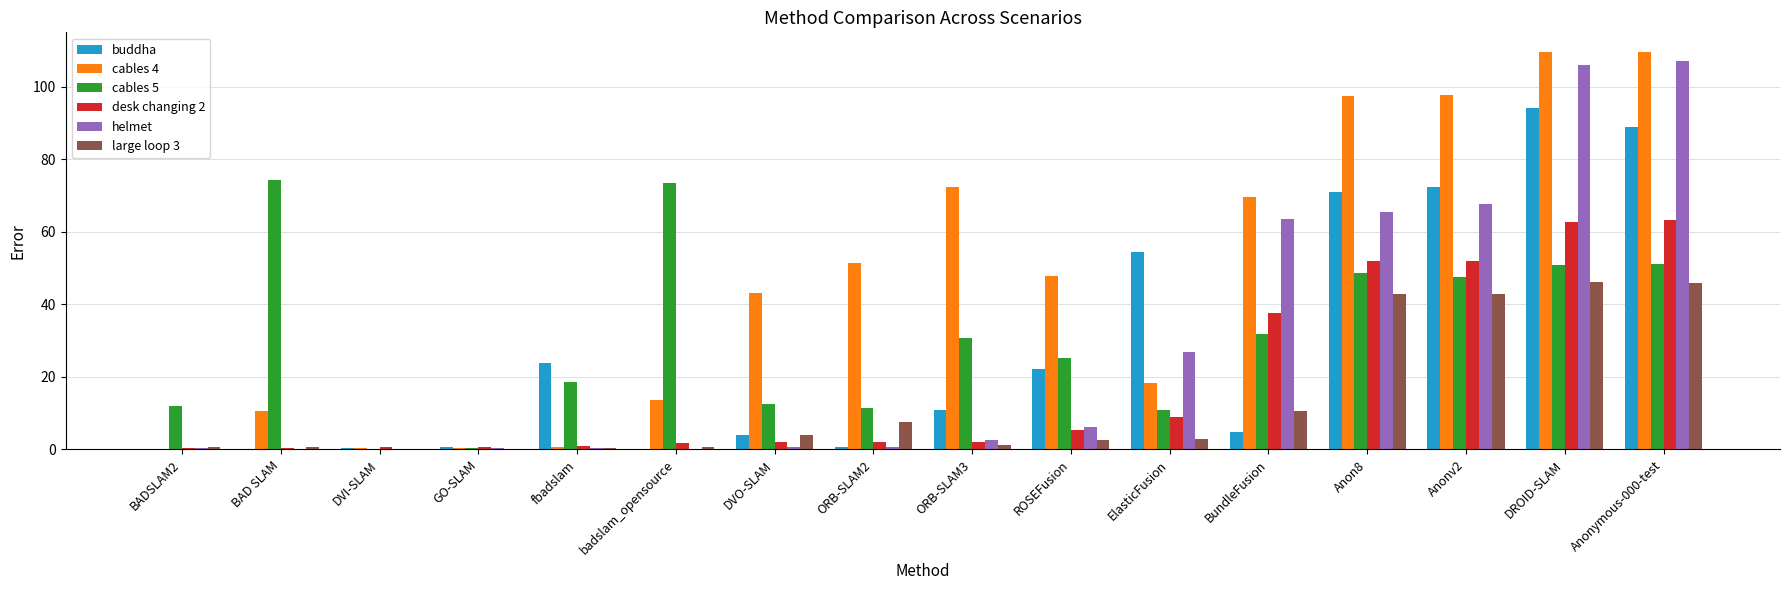

Which category has the highest value in the buddha series?

DROID-SLAM